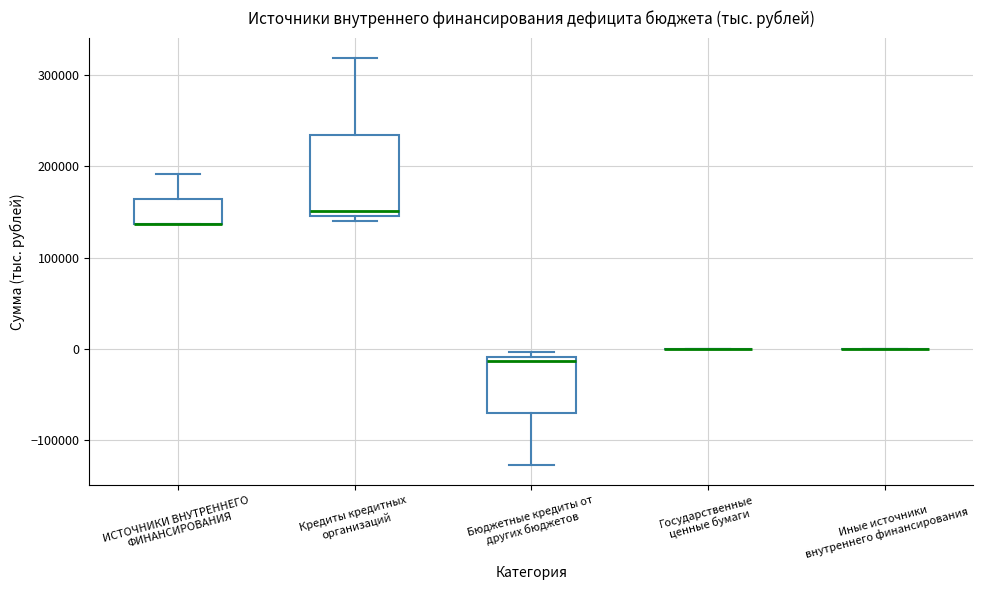

Which box is the tallest, from its lower edge to its upper edge?

Кредиты кредитных организаций